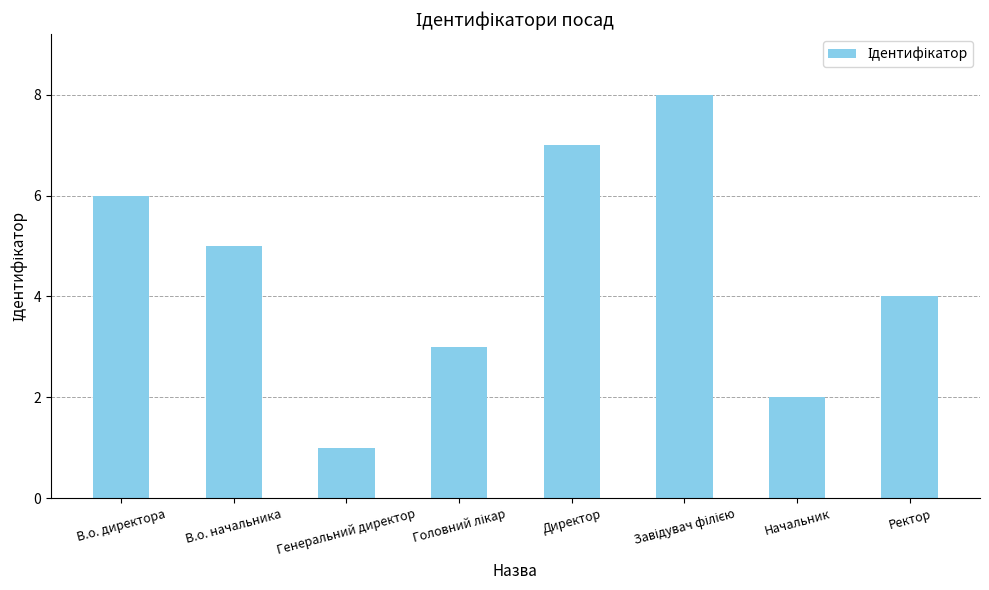

Which has a higher value, В.о. начальника or Генеральний директор?

В.о. начальника